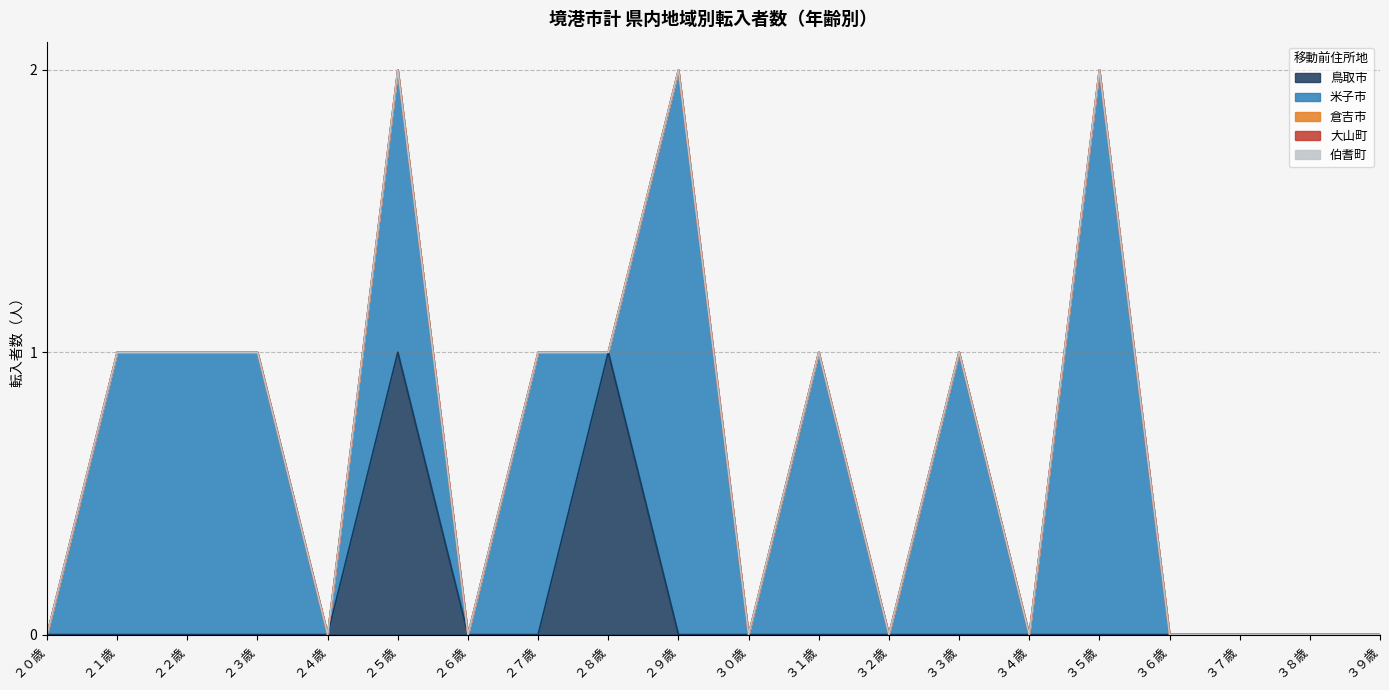

True or false: 米子市 and 倉吉市 cross at least once.

False